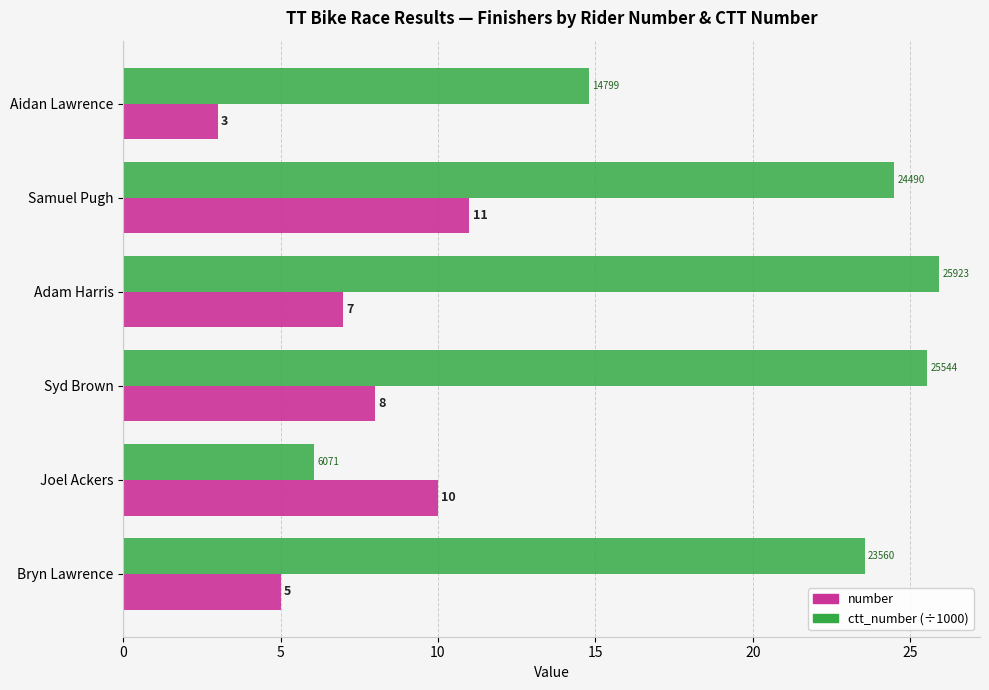

Which series has the widest spread of values?

ctt_number (÷1000)